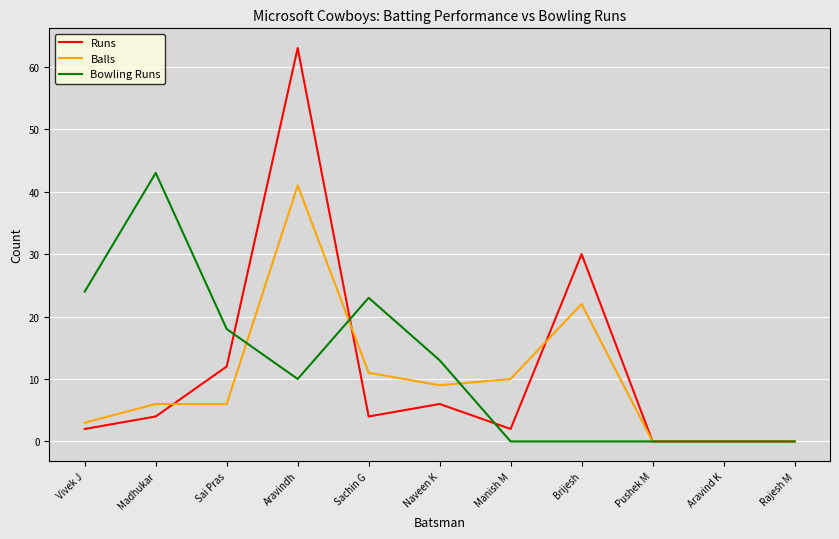

At which category is the sum across all series the highest?

Aravindh